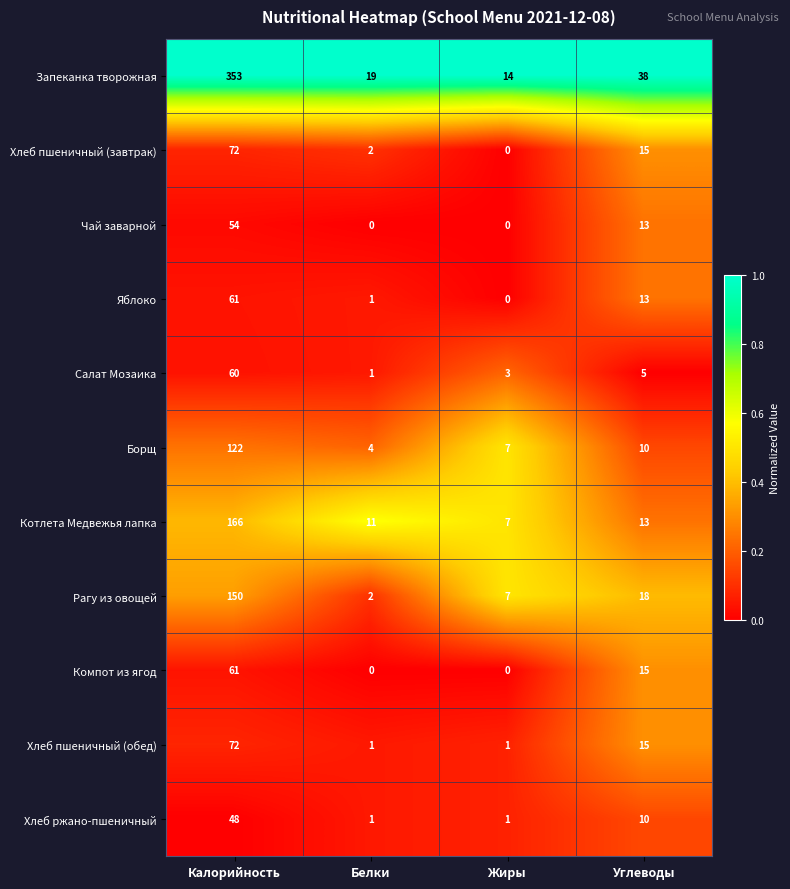

The Котлета Медвежья лапка series shows 11 at Белки. True or false?

True